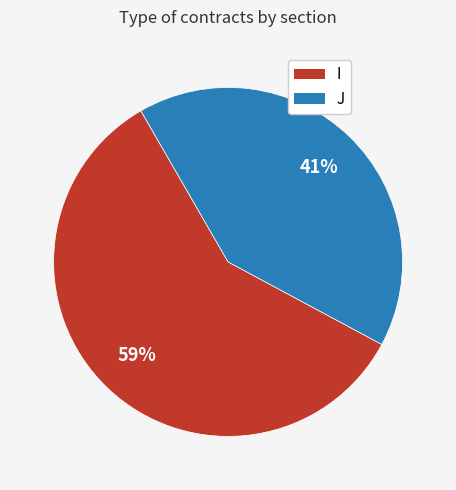

The I slice represents 59% of the pie. True or false?

True